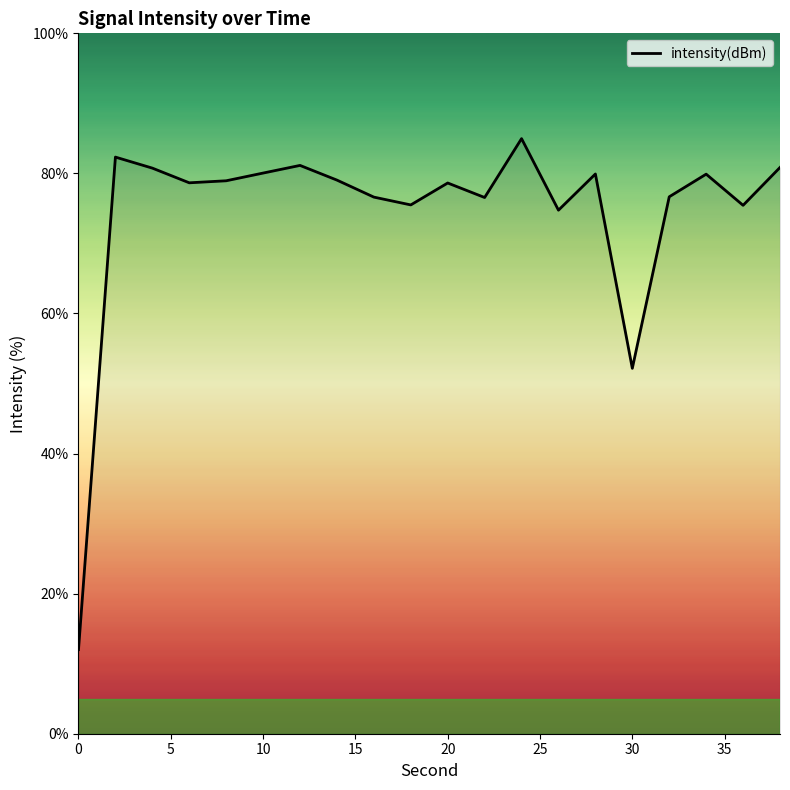

What is the difference between the maximum and minimum values?

73.0